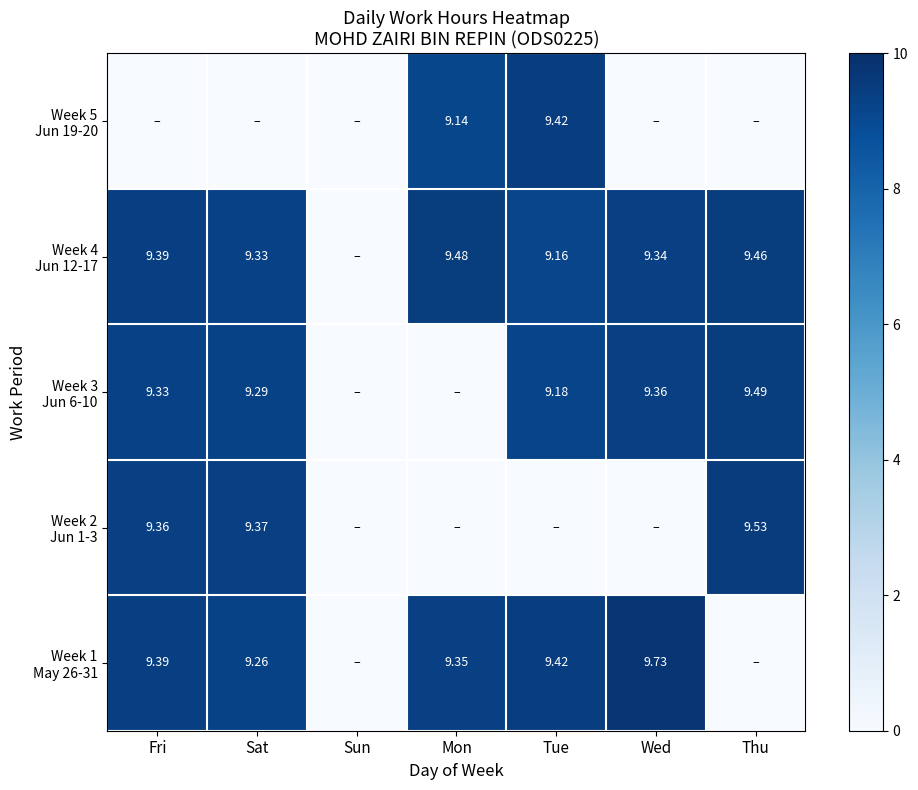

What is the maximum value for Week 1 May 26-31?

9.7